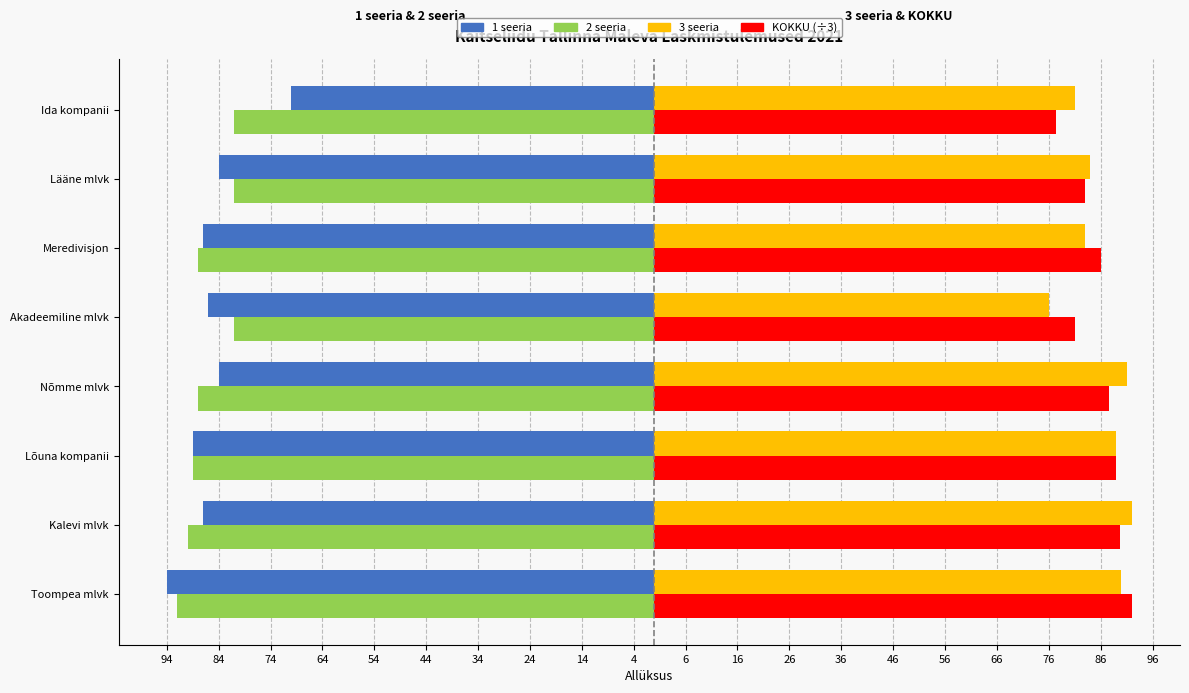

What is the difference between the maximum and minimum values in the KOKKU (÷3) series?

14.7